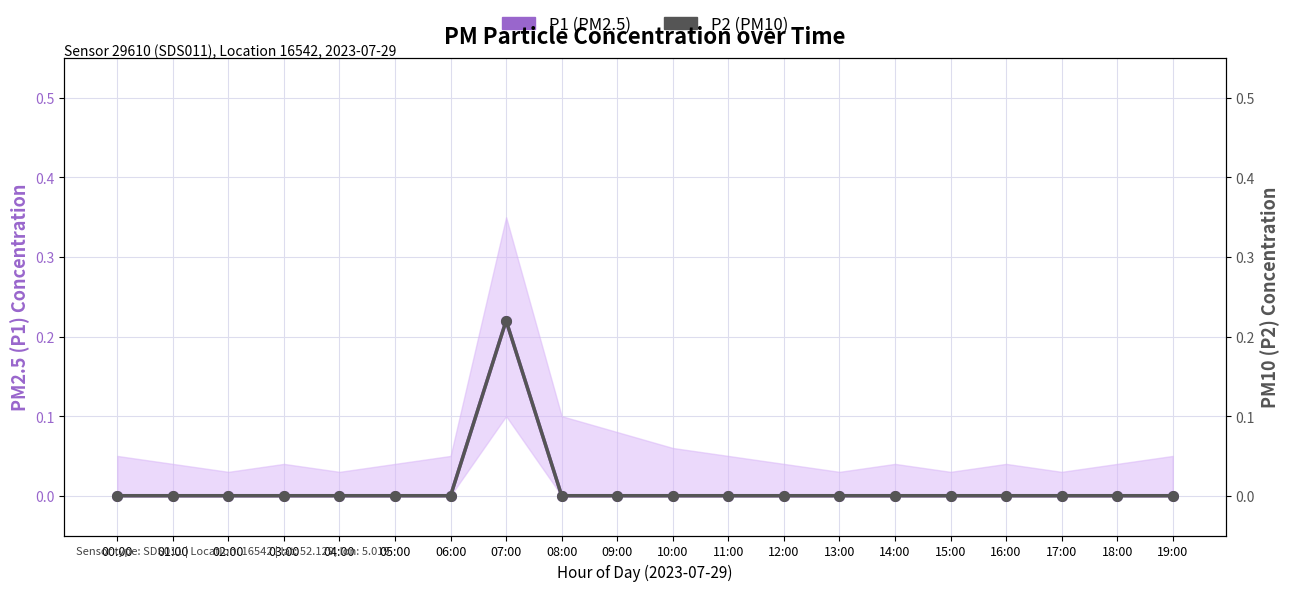

Between 05:00 and 15:00, which series saw the biggest shift?

P1 (PM2.5)